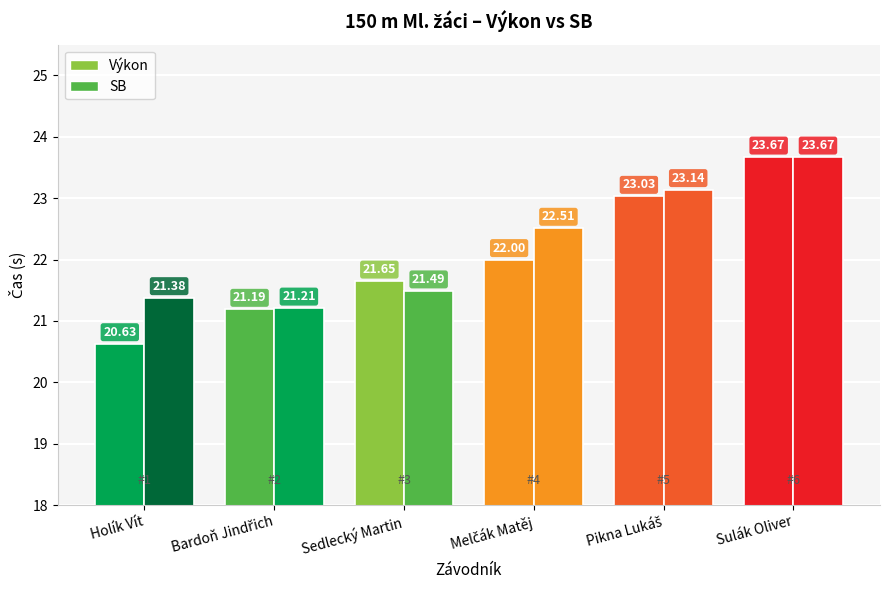

Which series has the largest range (max minus min)?

Výkon